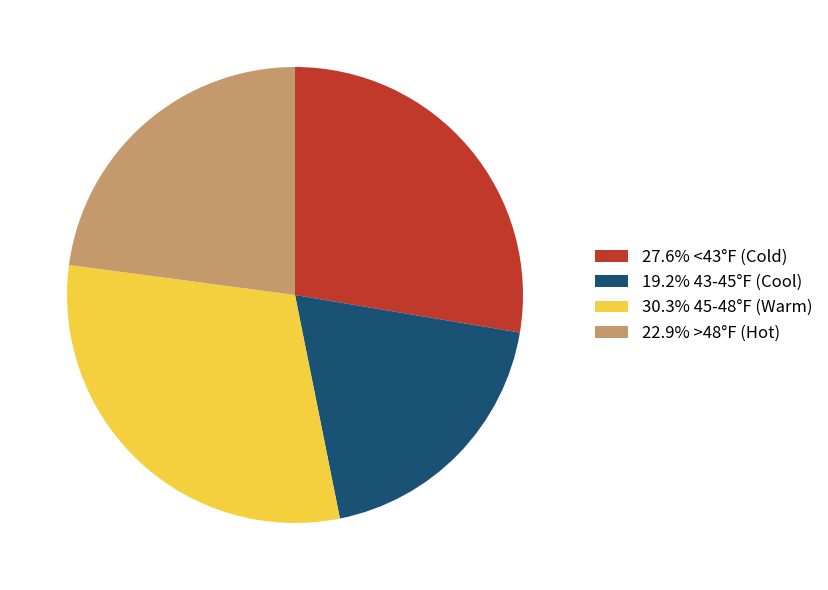

Is 30.3% 45-48°F (Warm) the majority of the pie?

No